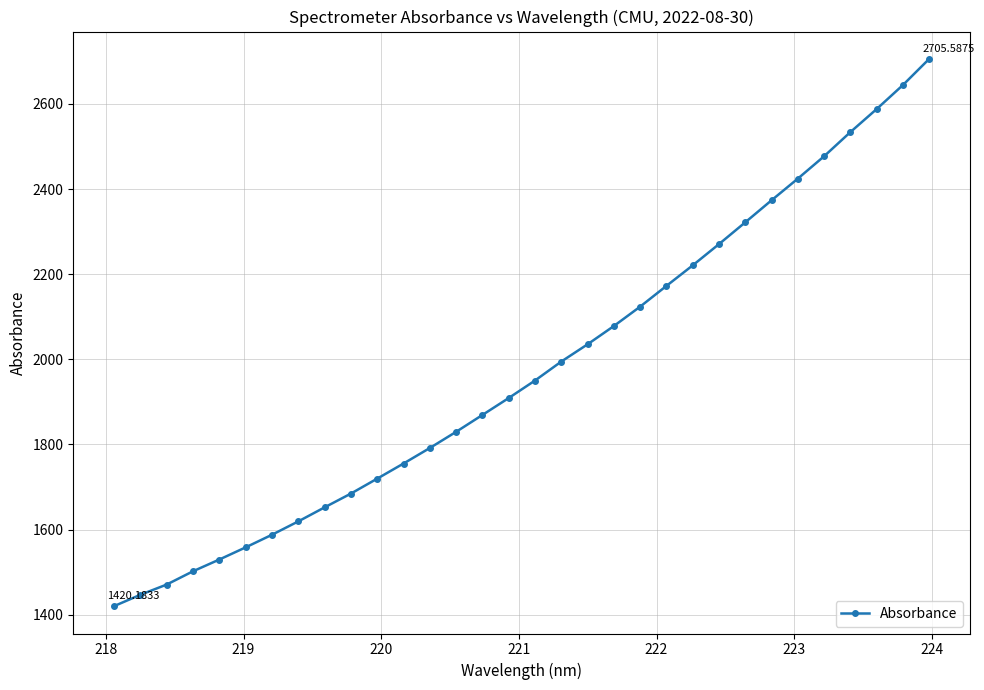

What is the difference between the maximum and minimum values?

1285.4